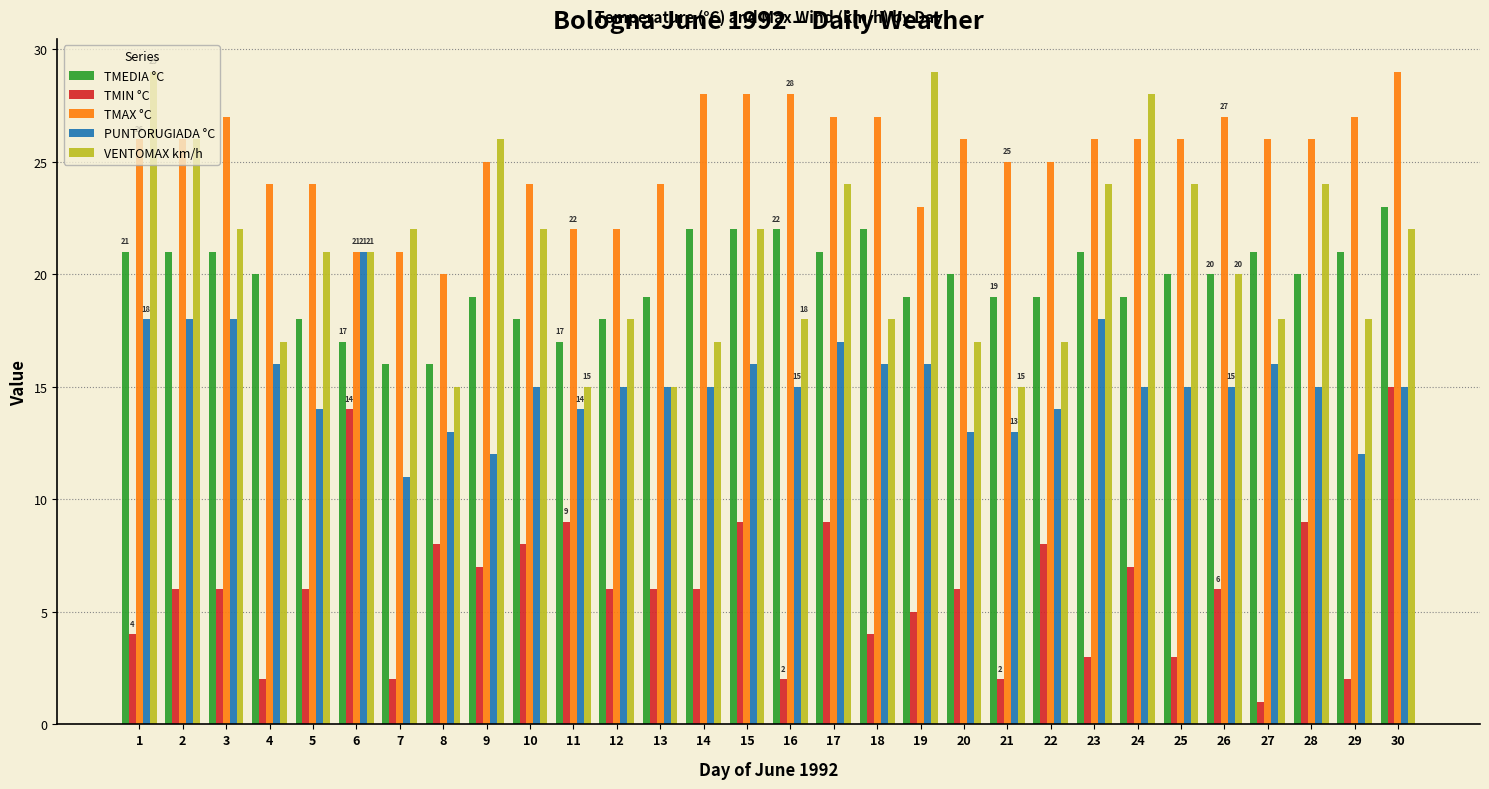

At how many categories does at least one series exceed 15?

30